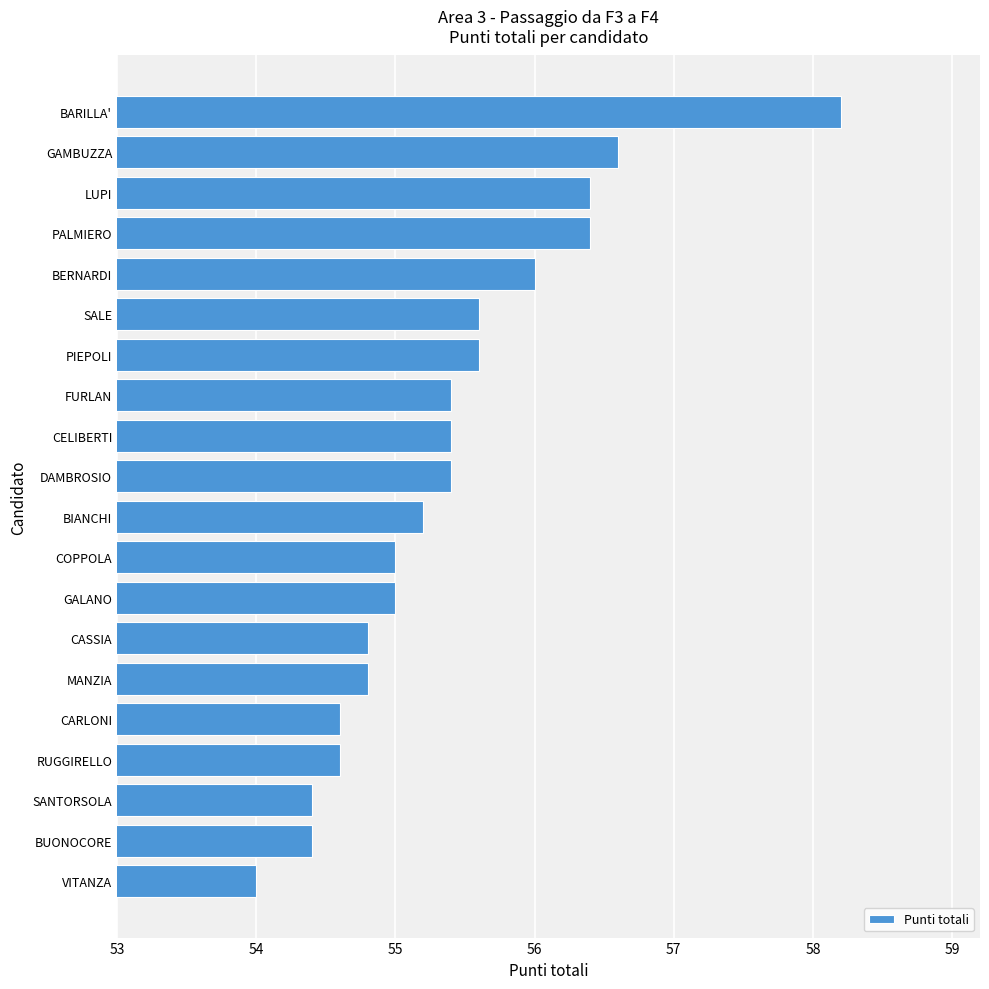

What is the smallest value displayed?

54.0